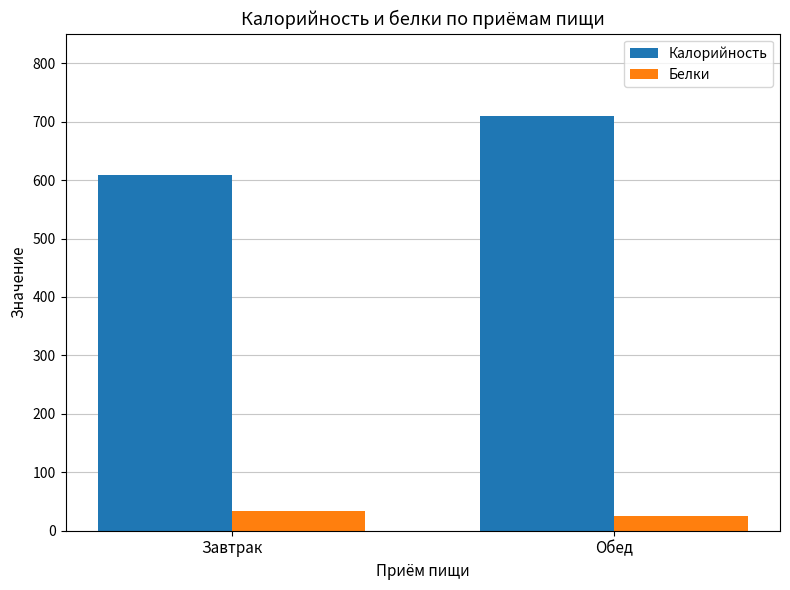

Does the chart contain any negative values?

No